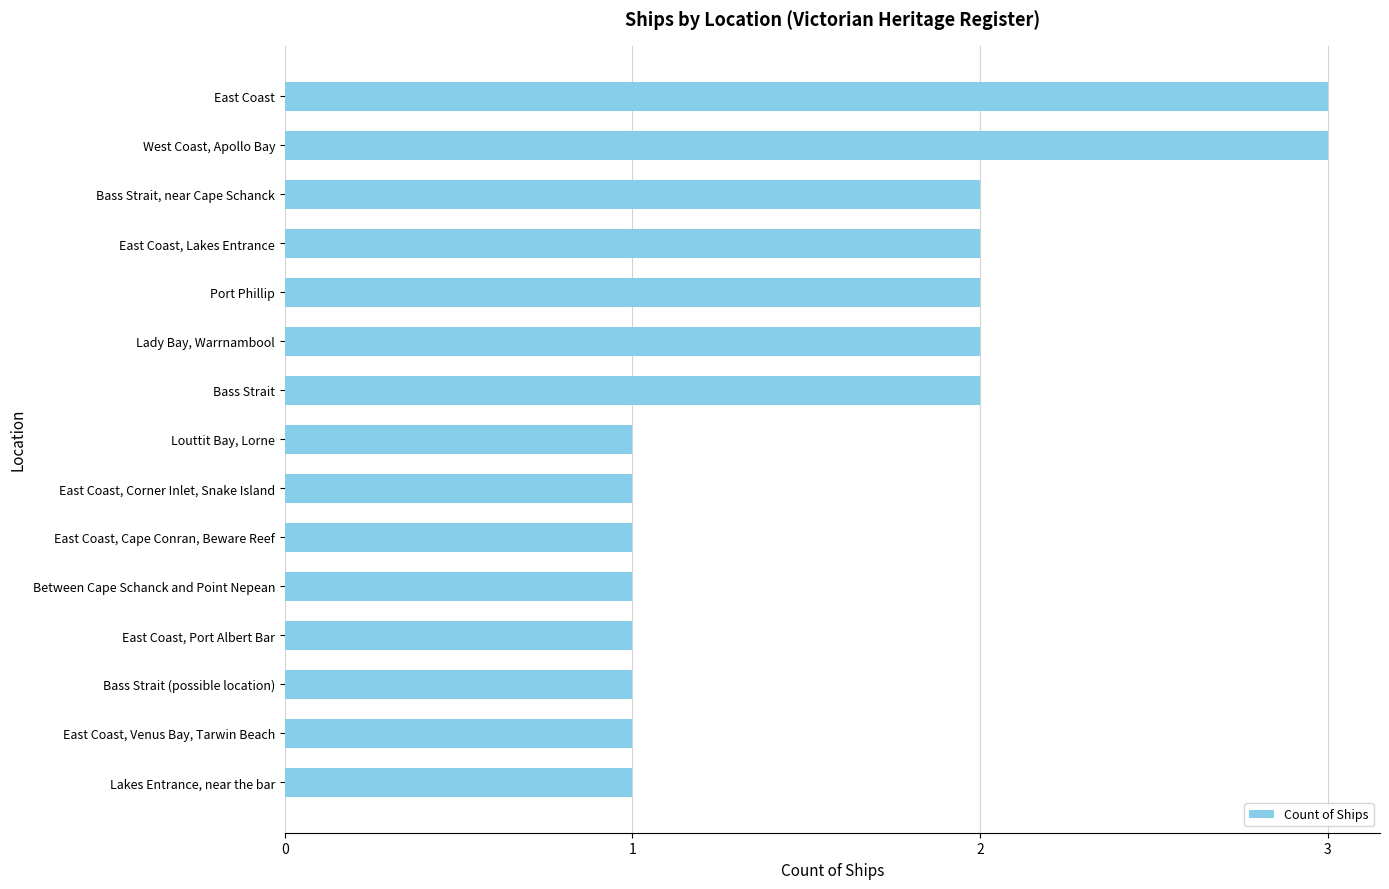

Is it true that the value at Lady Bay, Warrnambool is 2?

True